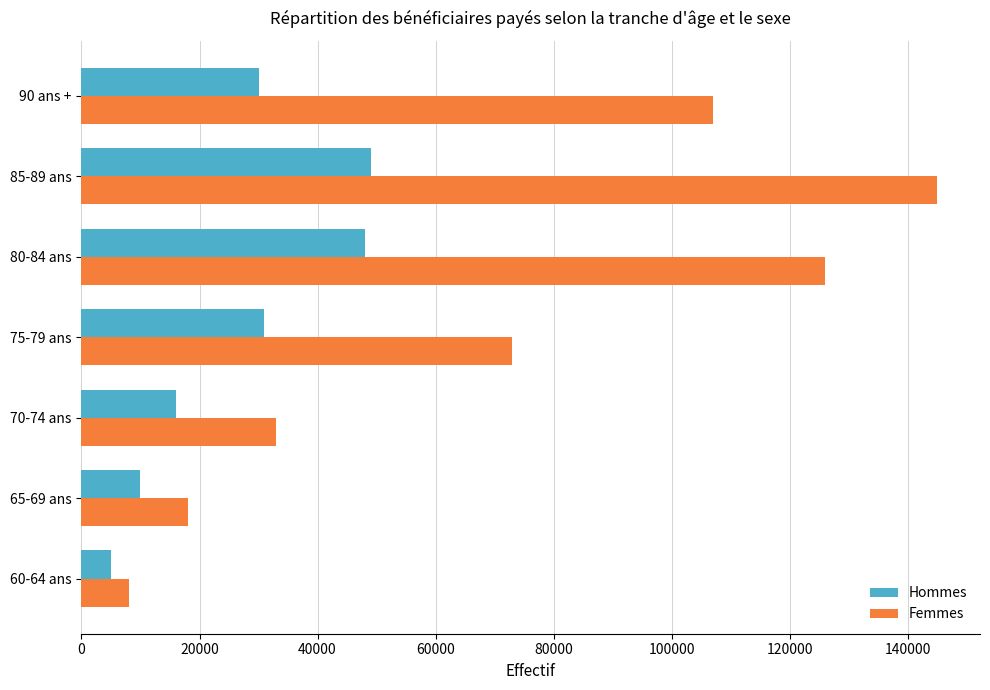

What is the difference between the highest and lowest values at 75-79 ans?

42000